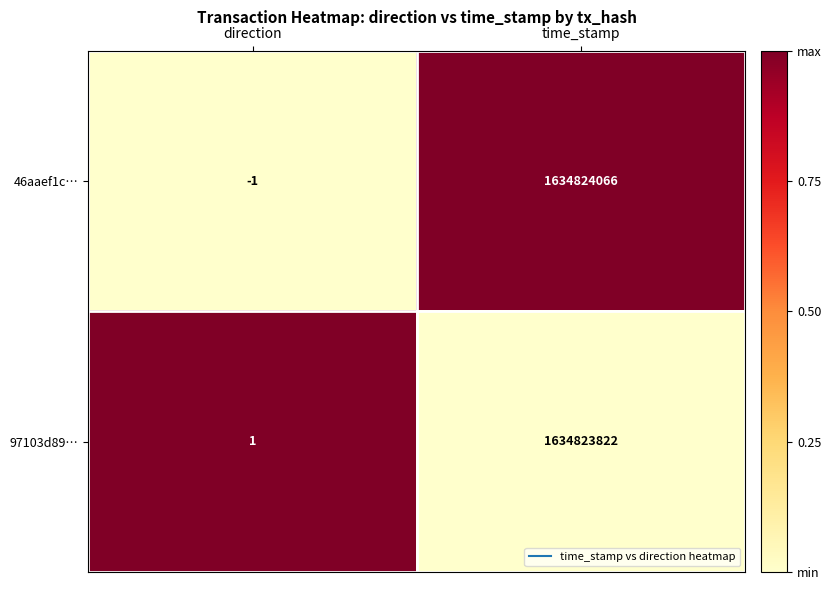

Which series has the widest spread of values?

46aaef1c…